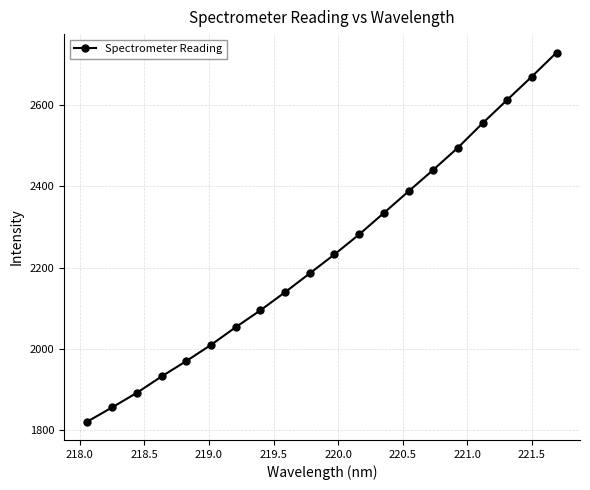

How many values exceed 2232?

10